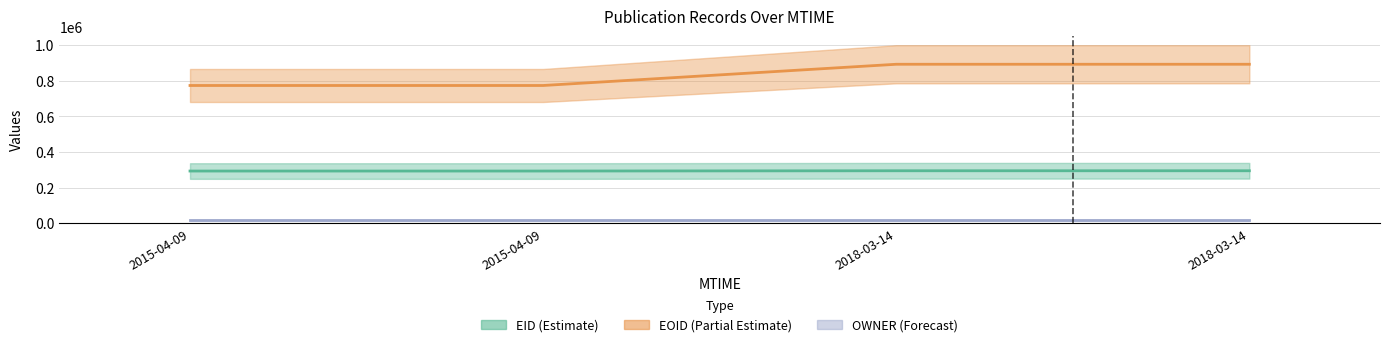

Does the chart contain any negative values?

No